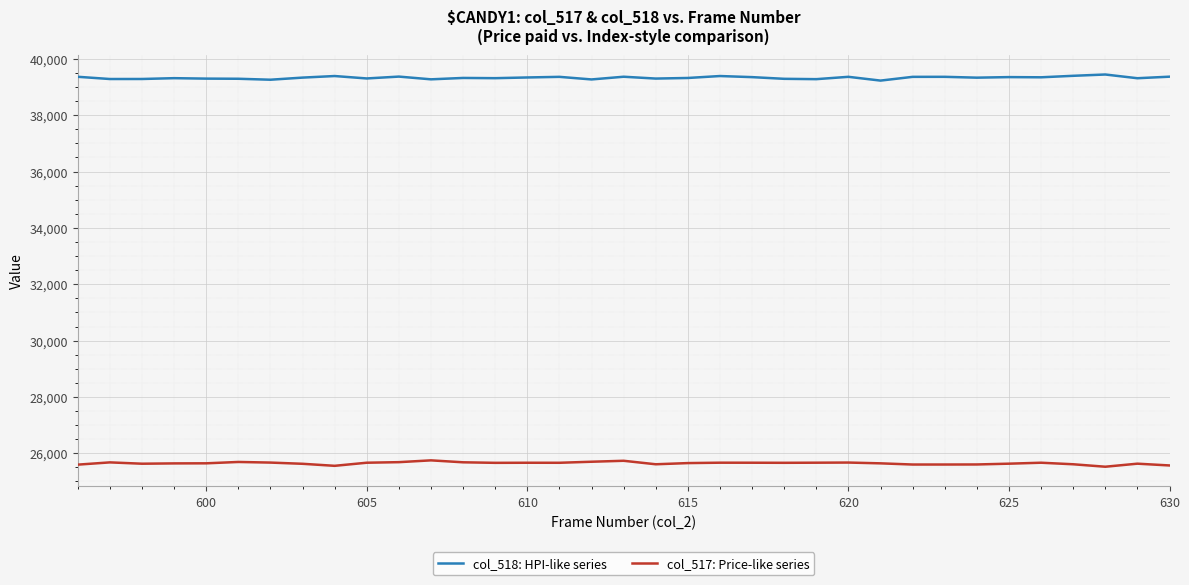

What is the lowest value of the col_517: Price-like series series?

25522